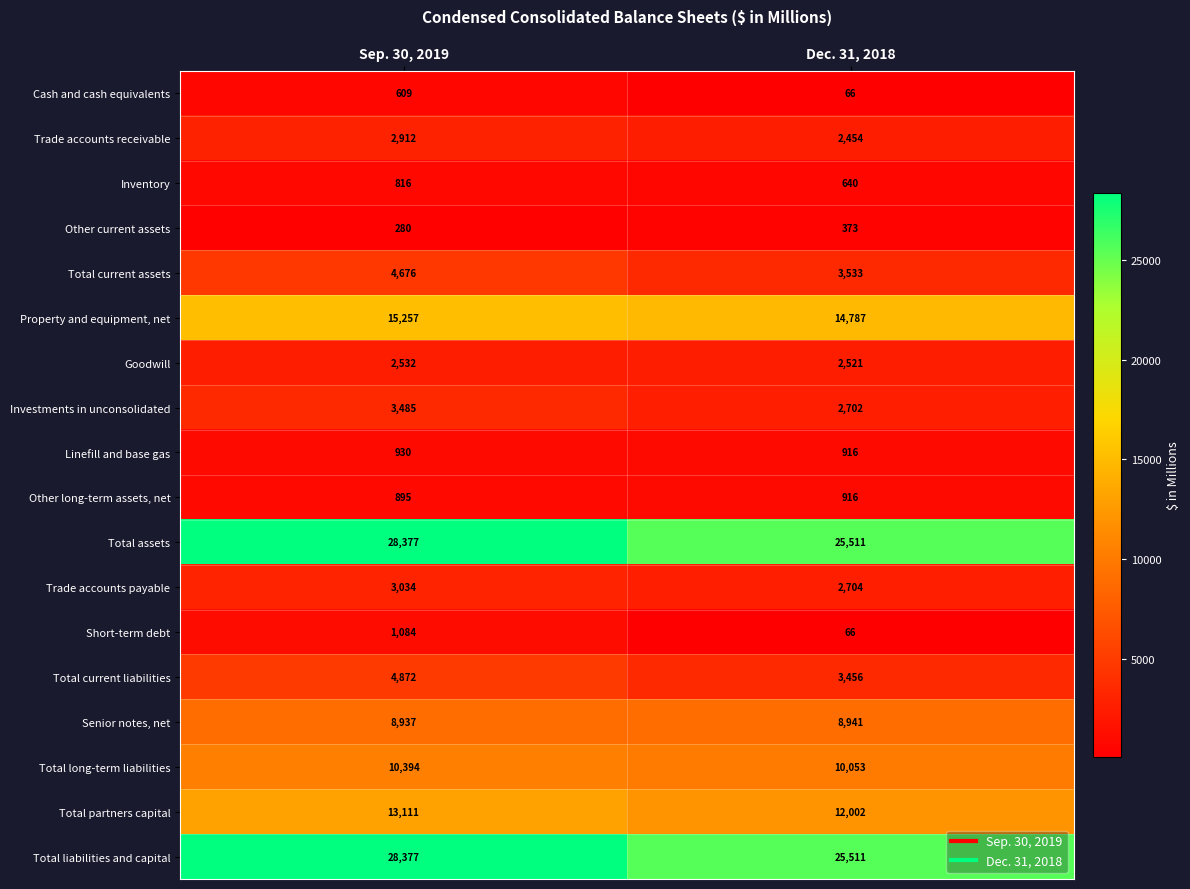

What is the difference between the highest and lowest values at Sep. 30, 2019?

28097